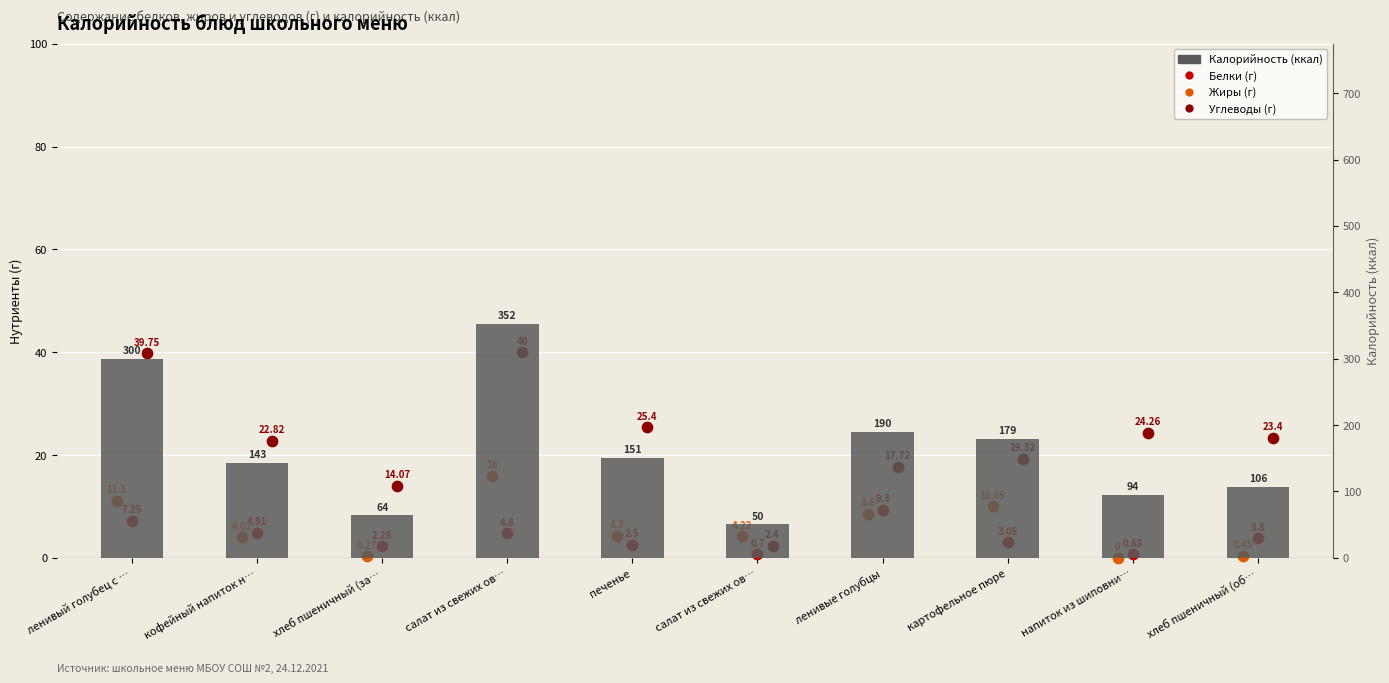

Which series has the widest spread of Y values?

Калорийность (ккал)